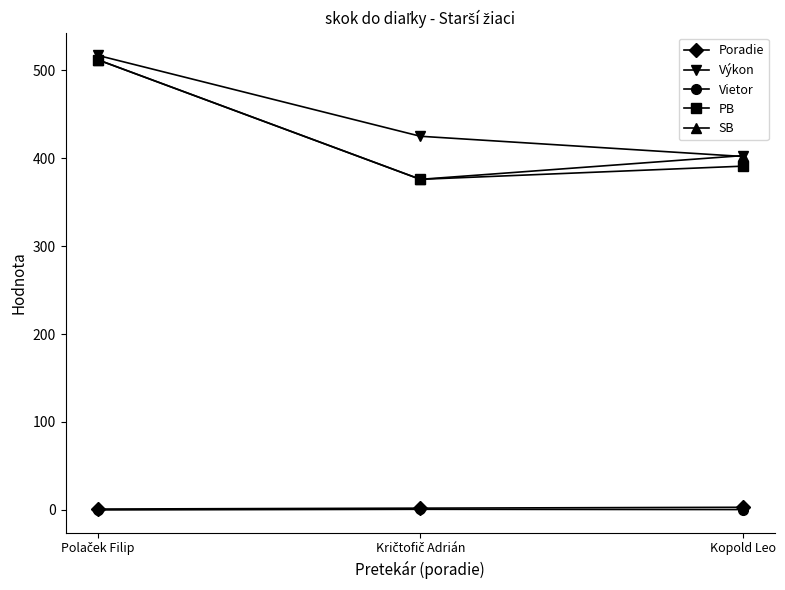

What is the maximum value shown in the chart?

517.0